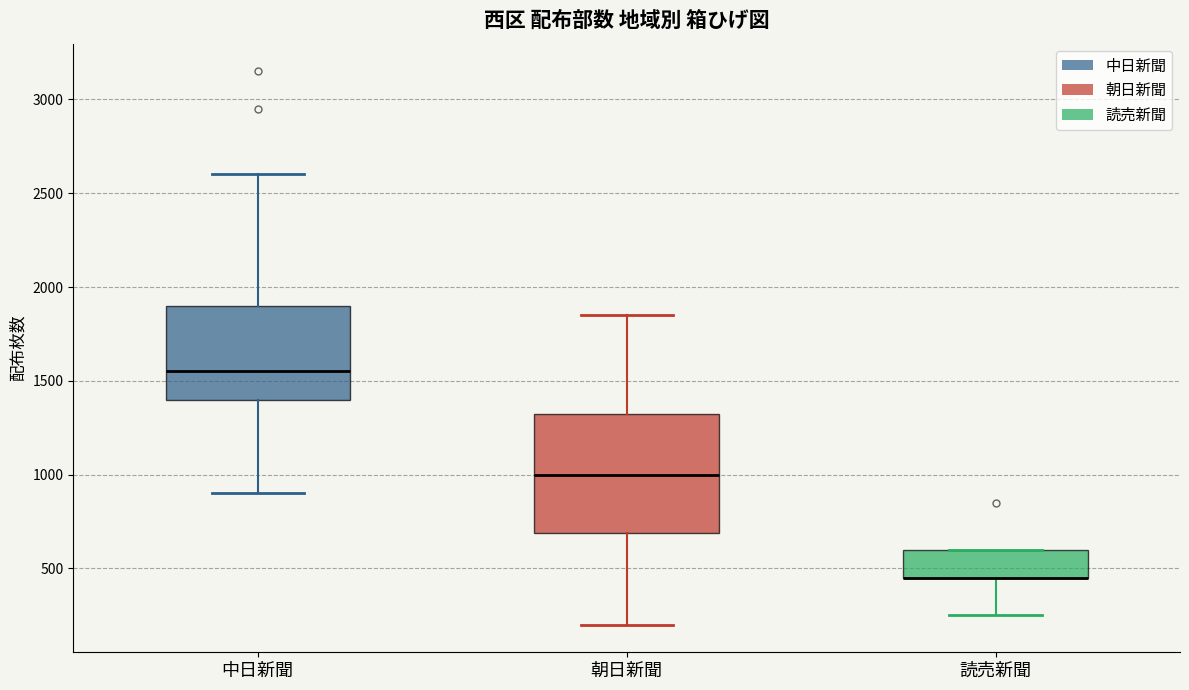

Reading left to right, read every box against the y-axis: the position of its median line, the range the box covers, and the ends of its whiskers. The values are not printed on the chart, so give them approximately, as read against the axis.

中日新聞: median 1550, box 1400 to 1900, whiskers 900 to 2600
朝日新聞: median 1000, box 700 to 1350, whiskers 200 to 1850
読売新聞: median 450 (drawn on the box's lower edge), box 450 to 600, whiskers 250 to 600